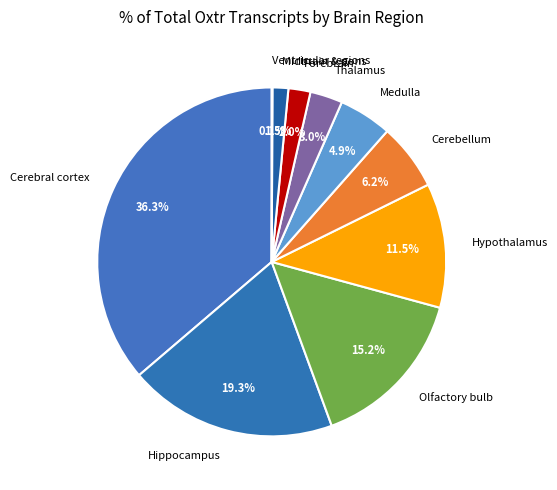

Is Medulla the majority of the pie?

No